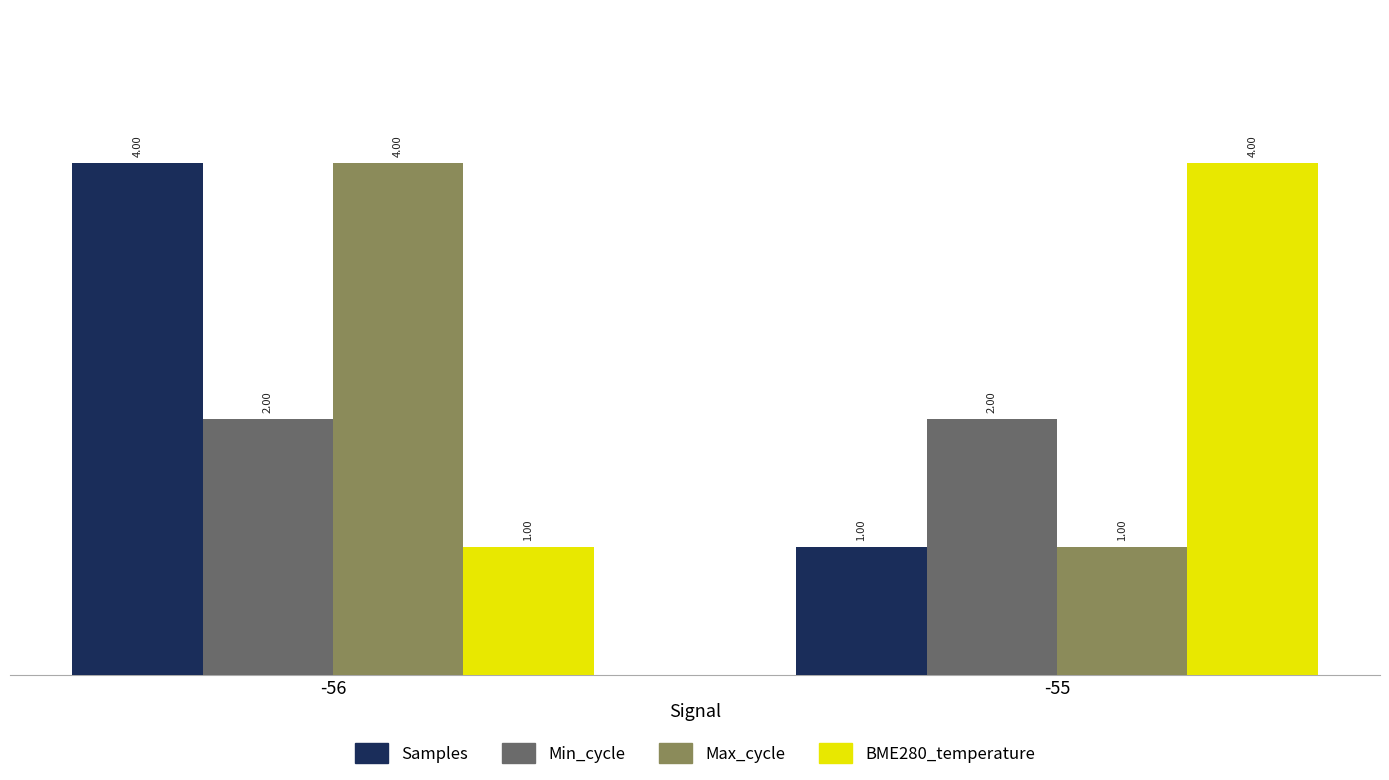

What is the sum of all Max_cycle values?

5